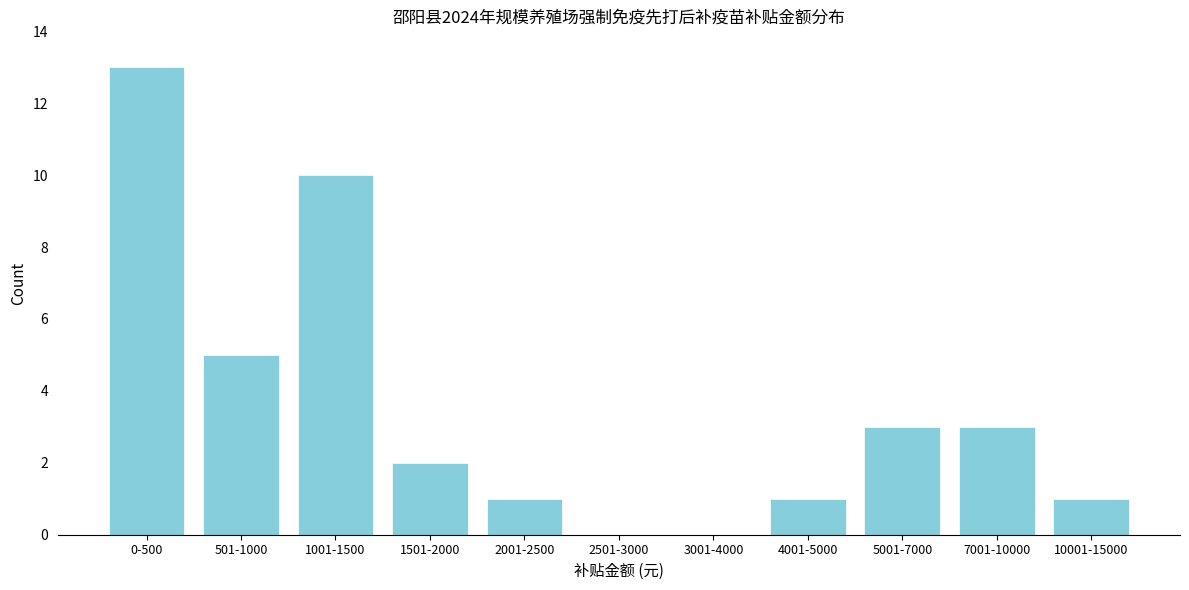

What is the sum of all values?

39